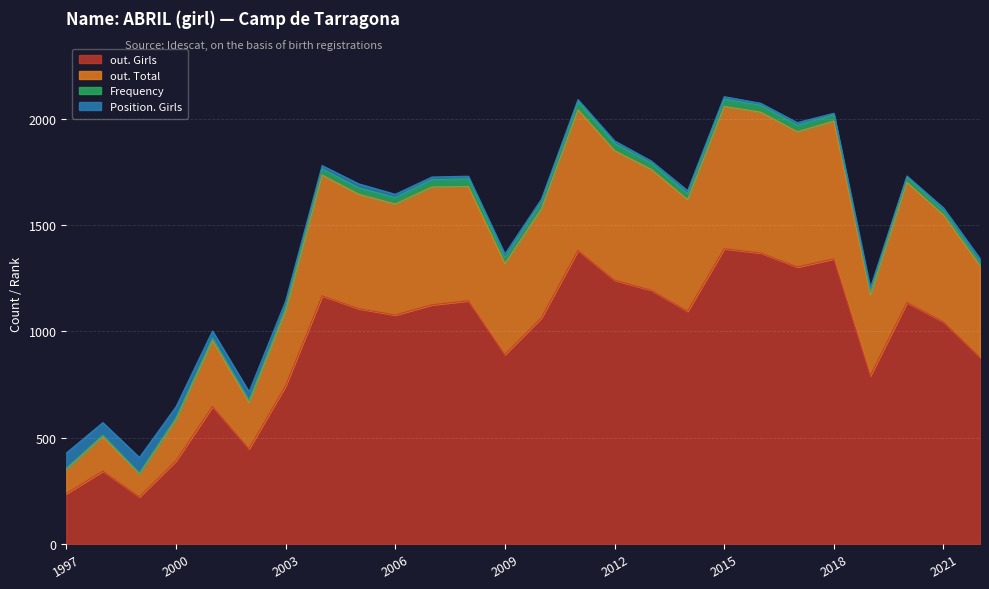

What is the maximum value for out. Girls?

1389